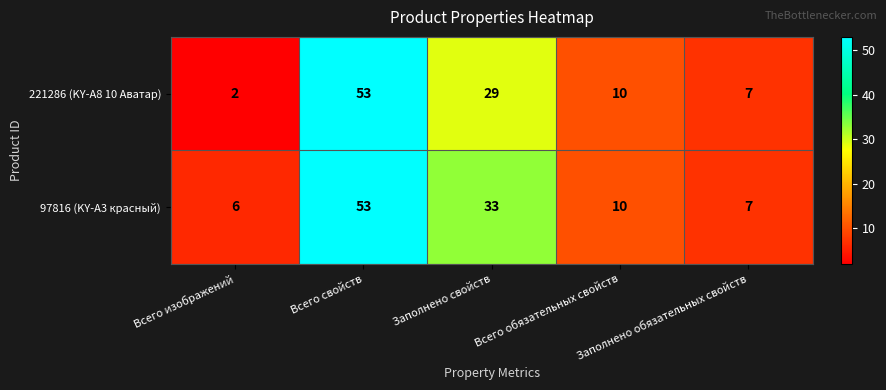

What is the sum of all 221286 (KY-A8 10 Аватар) values?

101